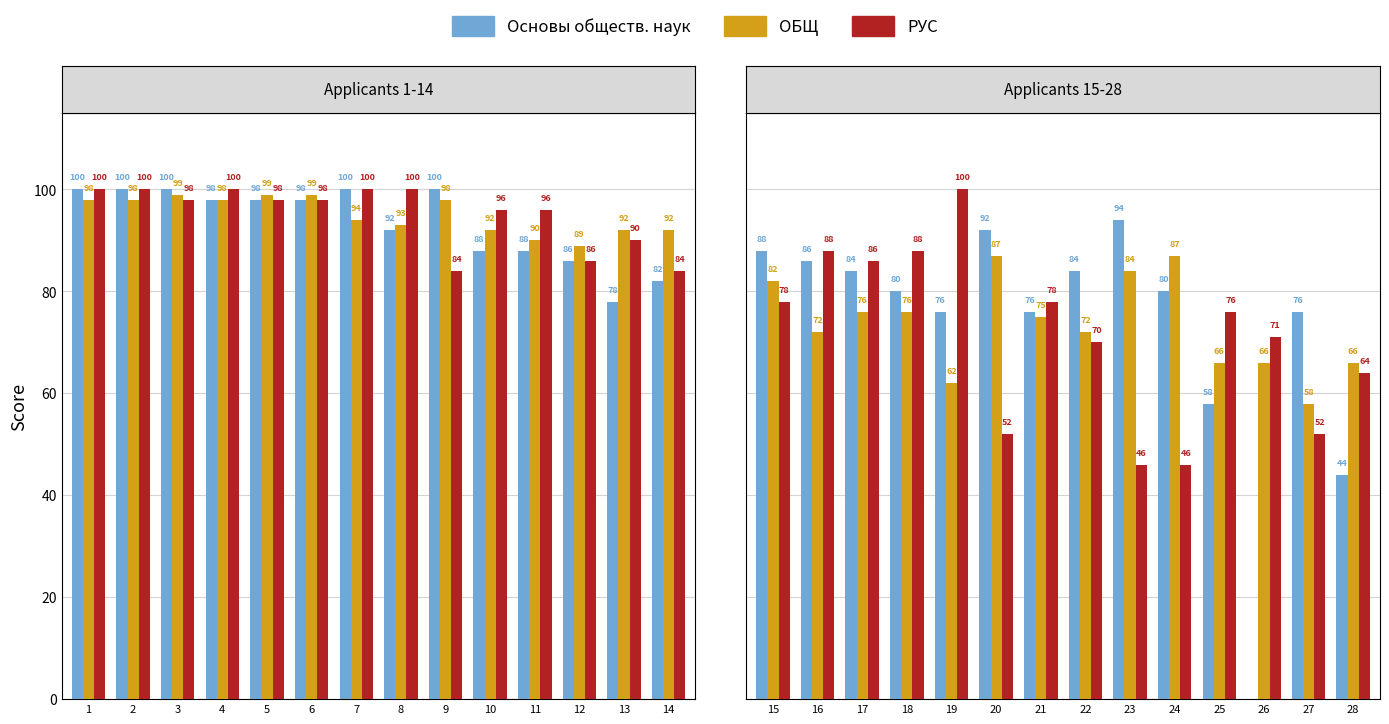

Are the bars horizontal?

No